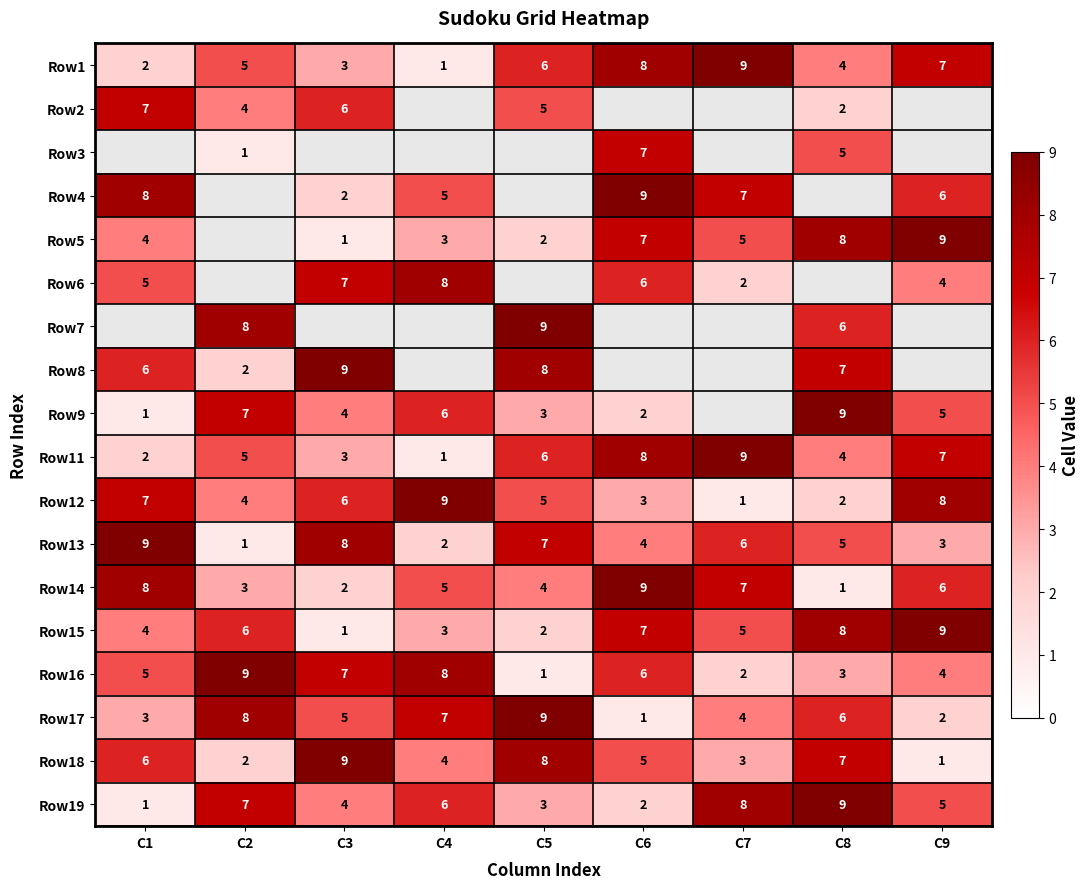

List the labels in order of Row1 value, largest first.

C7, C6, C9, C5, C2, C8, C3, C1, C4